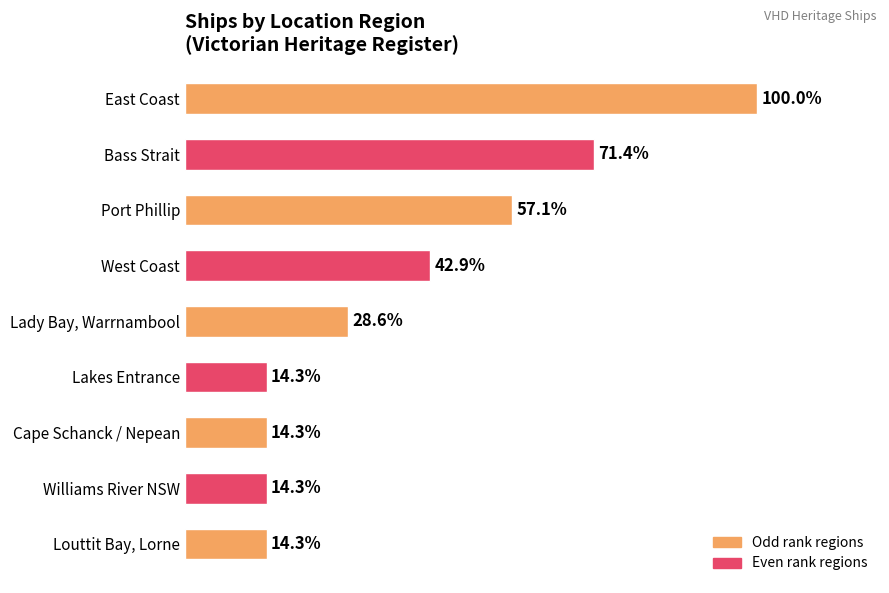

Does the chart contain any negative values?

No